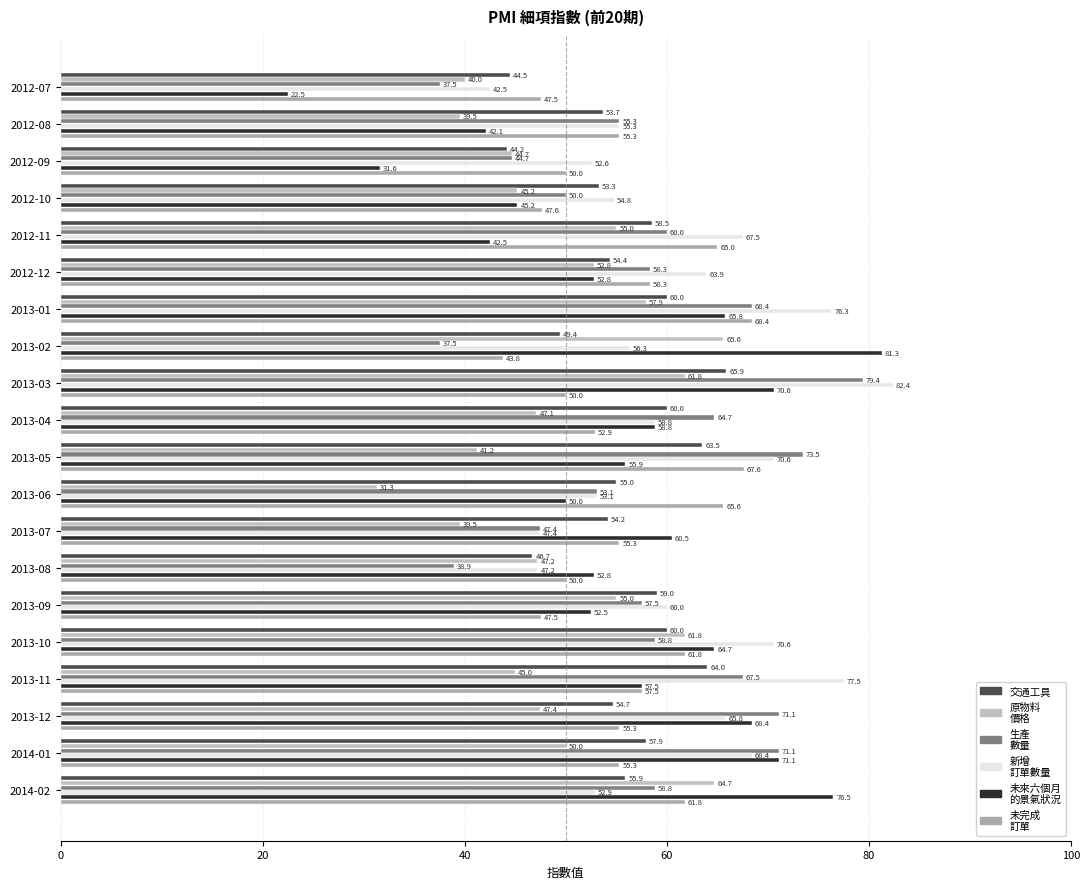

Count the number of data series in this chart.

6